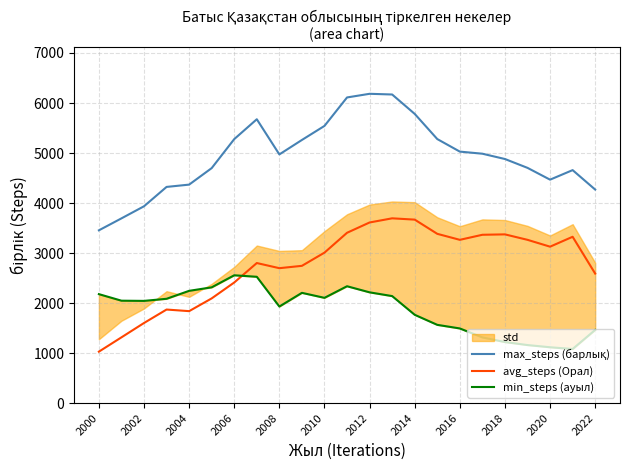

At how many categories does at least one series exceed 5372?

6